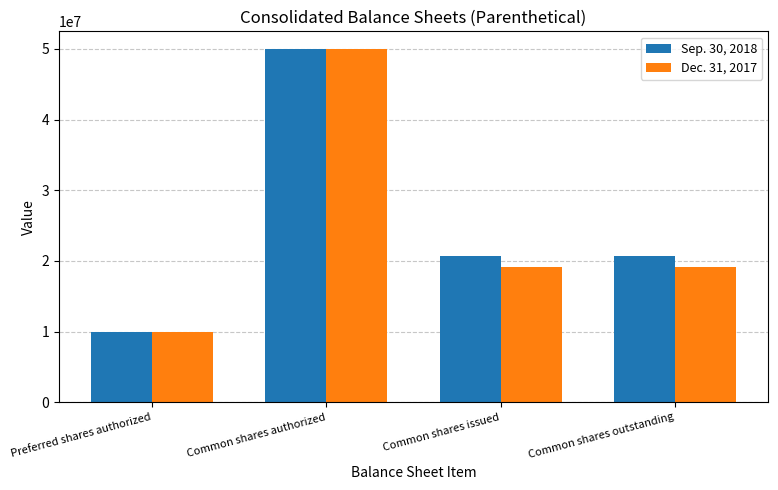

Reading right to left, extract all data points from this chart.

Sep. 30, 2018: Common shares outstanding=20727498	Common shares issued=20727498	Common shares authorized=50000000	Preferred shares authorized=10000000
Dec. 31, 2017: Common shares outstanding=19127435	Common shares issued=19127435	Common shares authorized=50000000	Preferred shares authorized=10000000